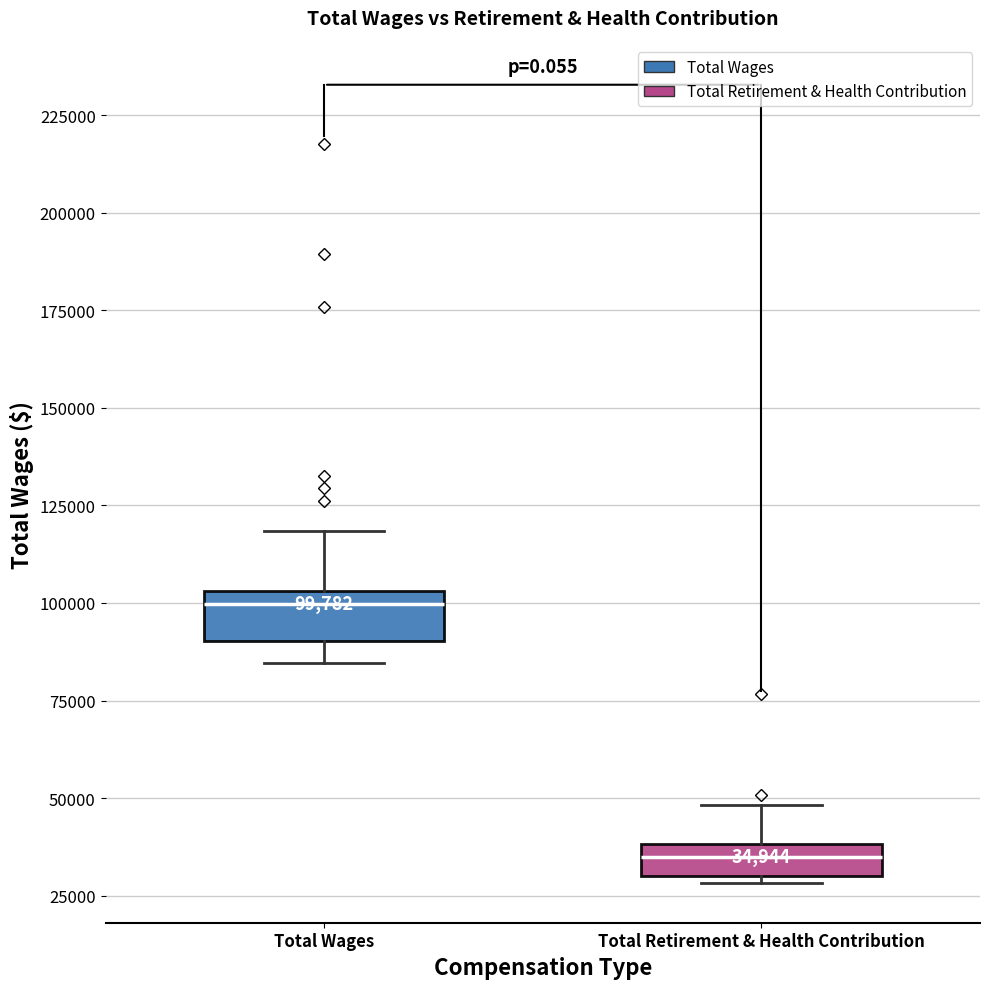

Which box's median line is the highest?

Total Wages